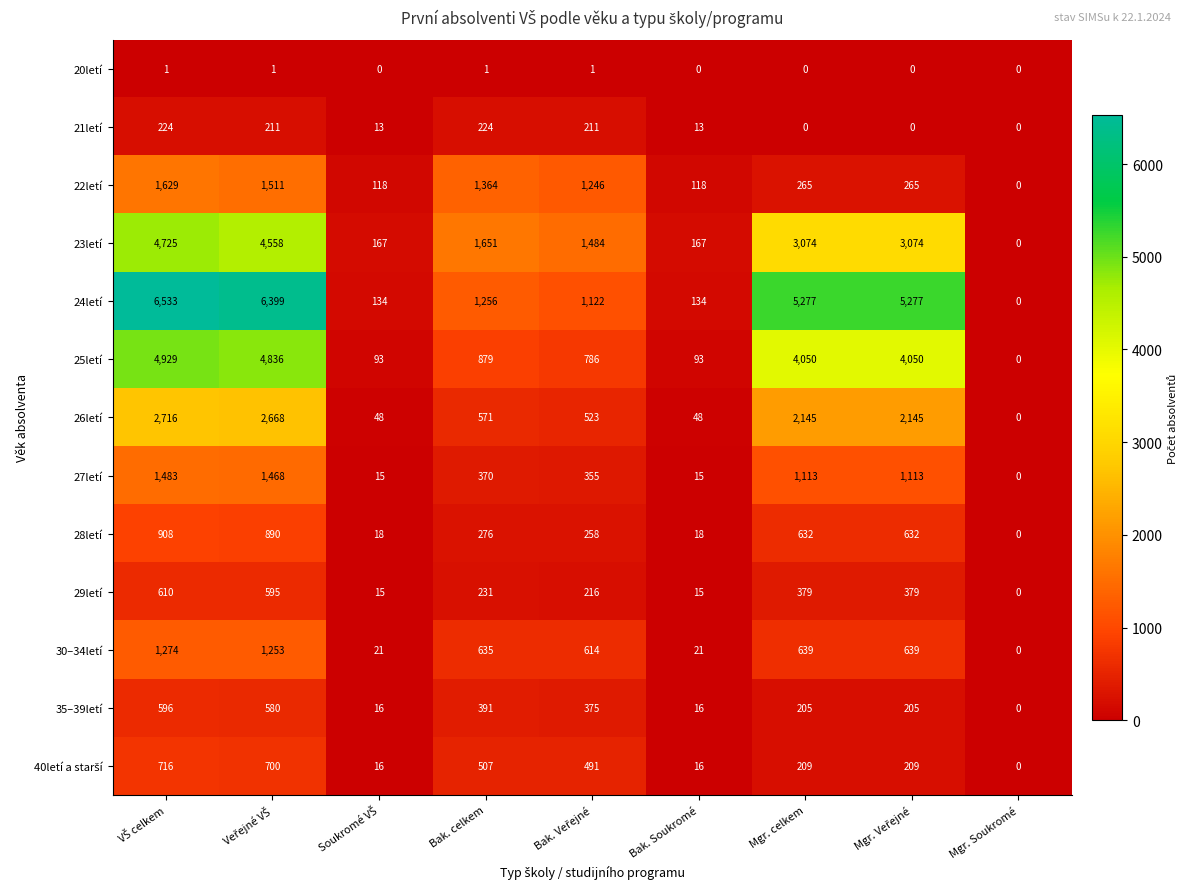

What is the difference between the second highest and second lowest values in the 29letí series?

580